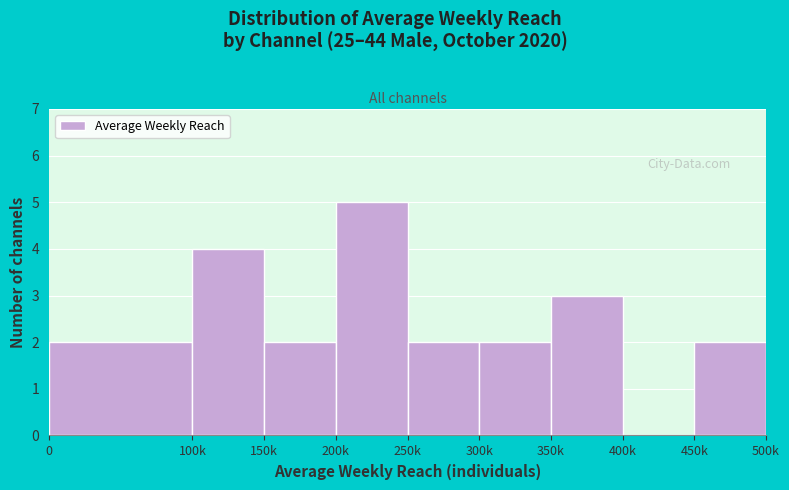

Reading left to right, transcribe all the data shown in this chart.

0=2	100k=4	150k=2	200k=5	250k=2	300k=2	350k=3	400k=0	450k=2